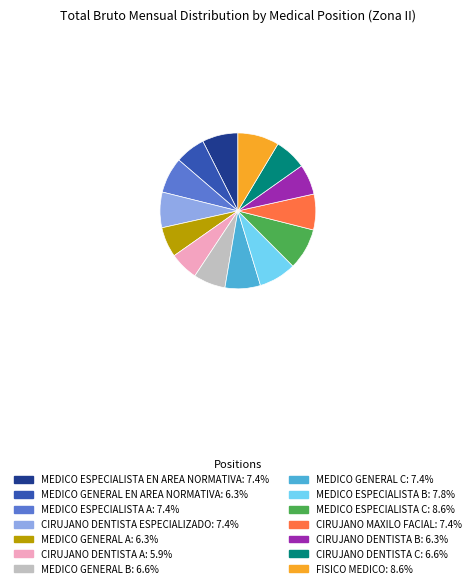

Is MEDICO ESPECIALISTA B the majority of the pie?

No